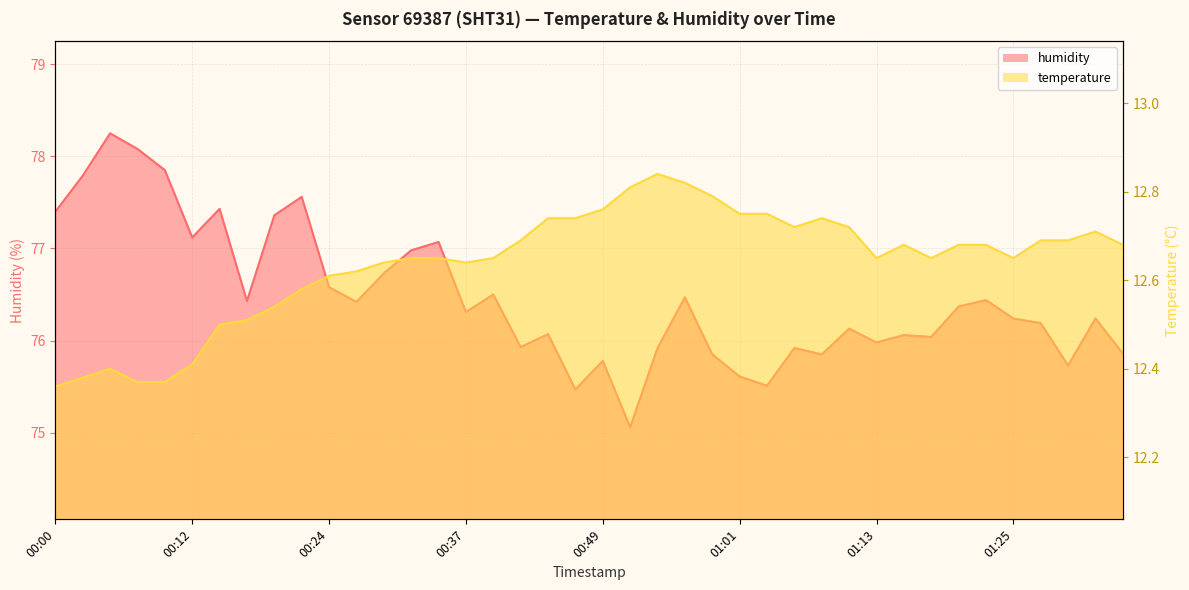

How many data points in humidity are above 76?

27